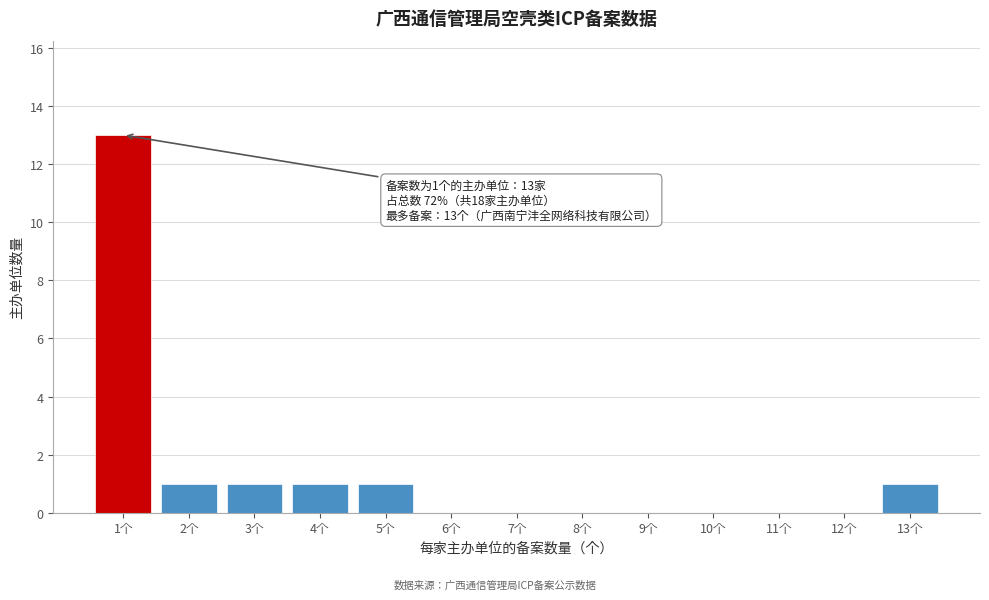

Reading left to right, transcribe all the data shown in this chart.

1个=13	2个=1	3个=1	4个=1	5个=1	6个=0	7个=0	8个=0	9个=0	10个=0	11个=0	12个=0	13个=1